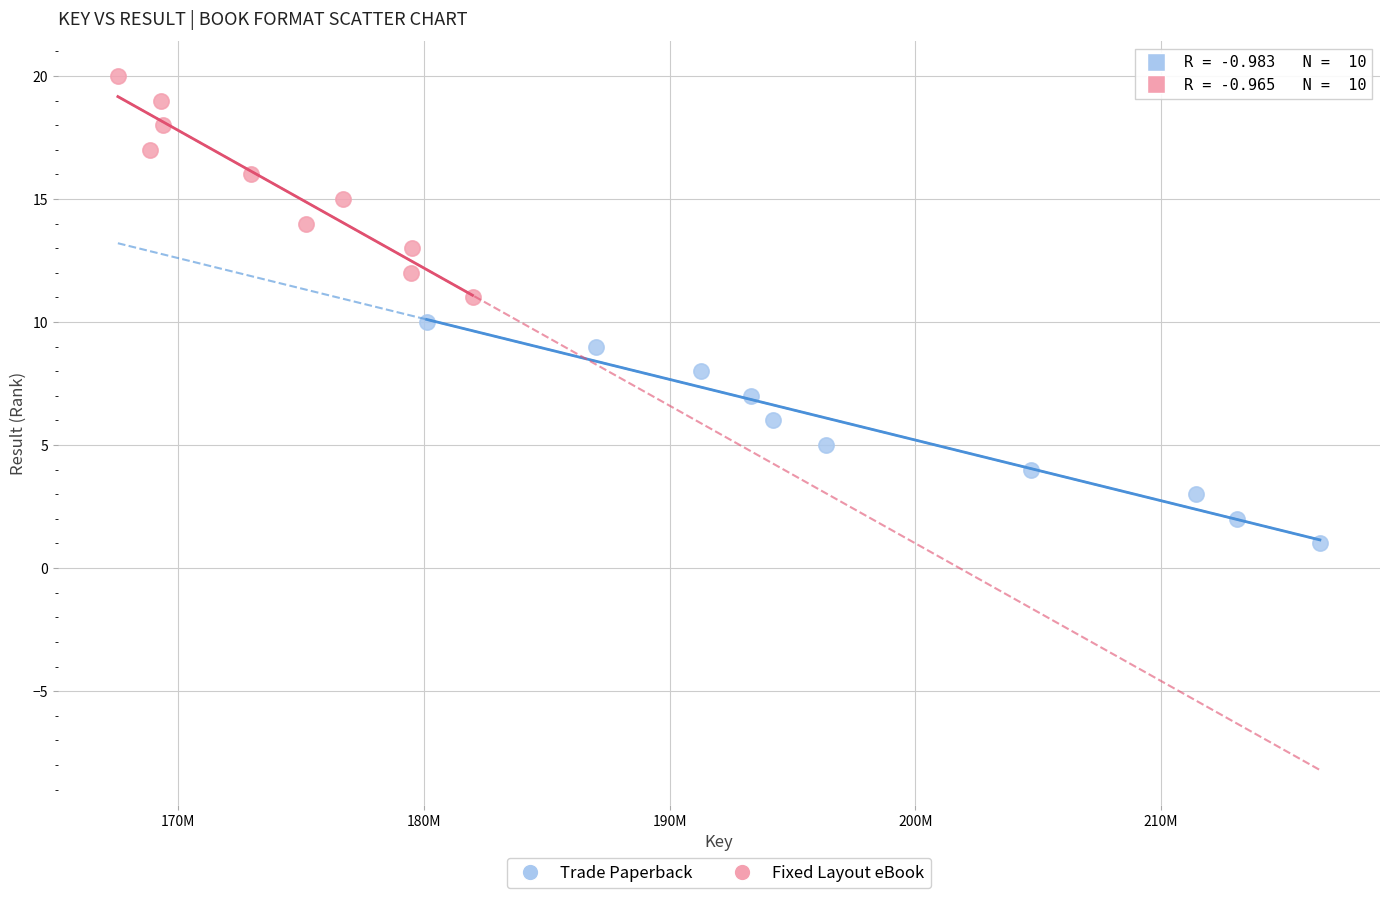

Which series contains the highest Y value?

Fixed Layout eBook